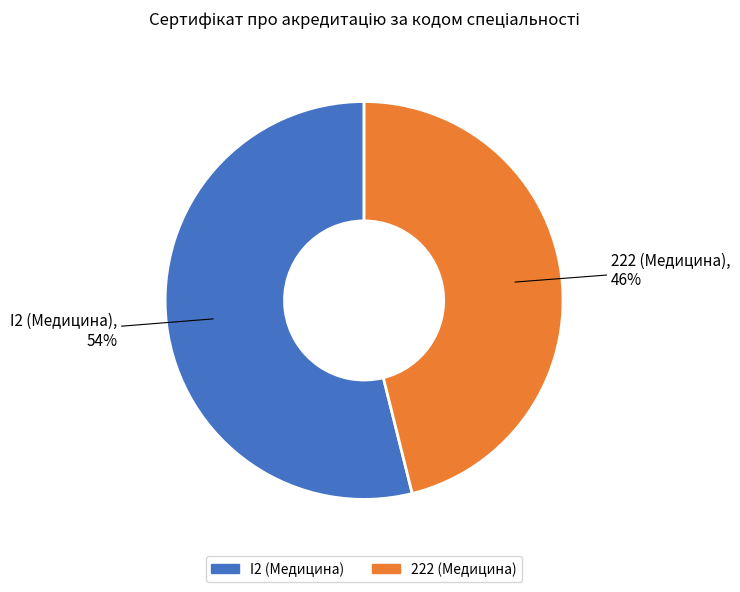

How many segments does this pie chart have?

2